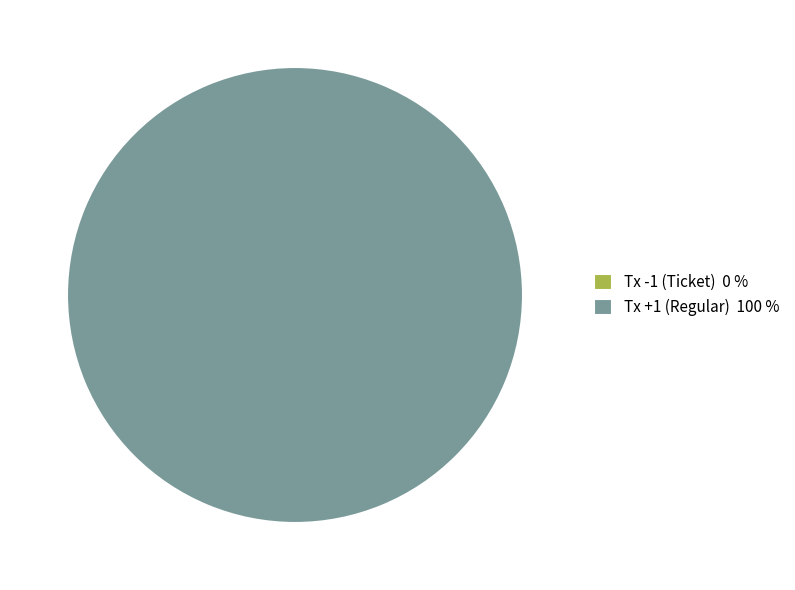

Which category accounts for the majority?

Tx +1 (Regular)